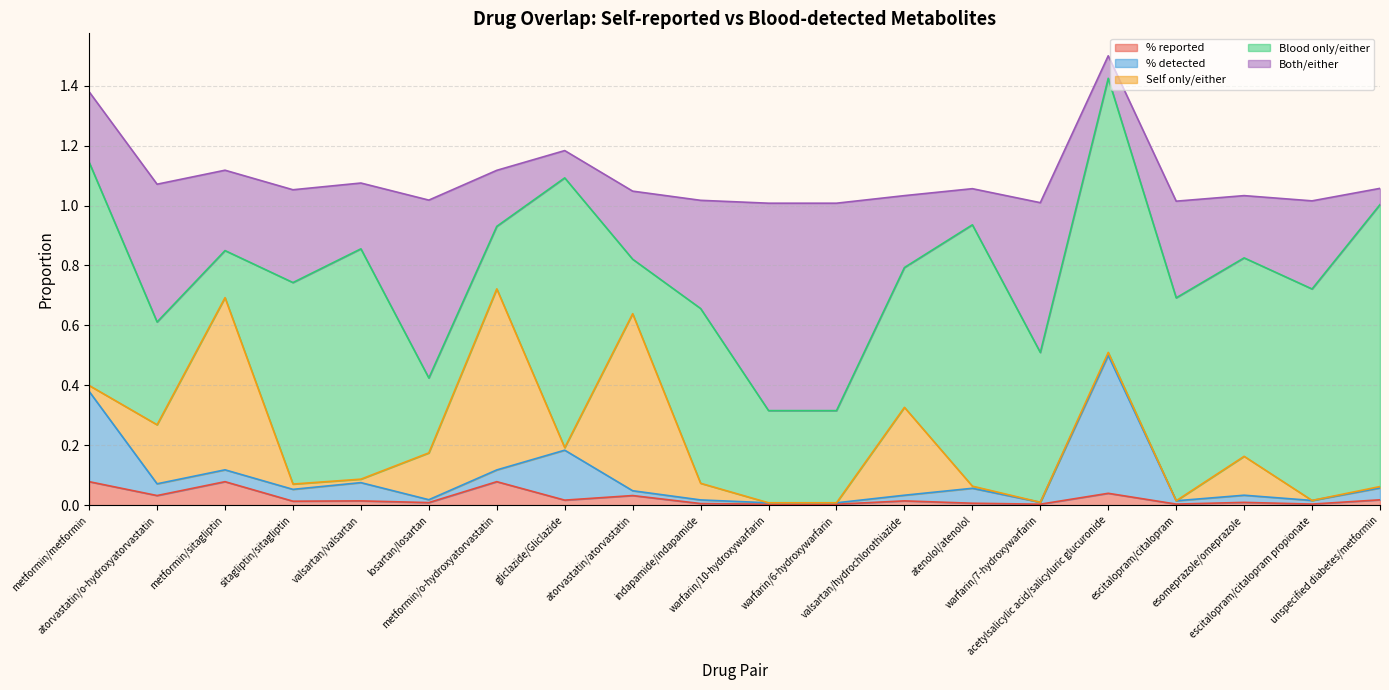

True or false: Self only/either has a value of 0.0 at warfarin/10-hydroxywarfarin.

True